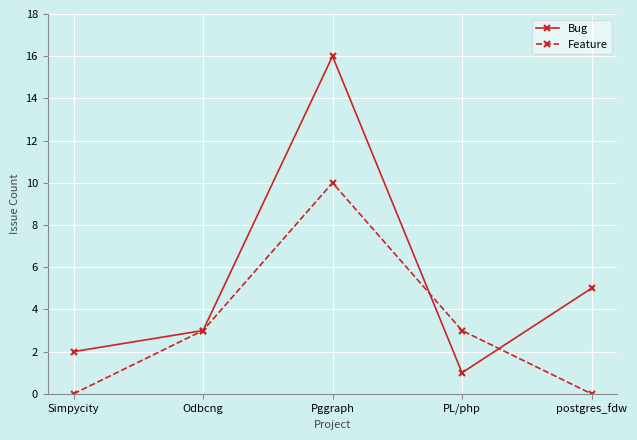

At which category is the sum across all series the highest?

Pggraph